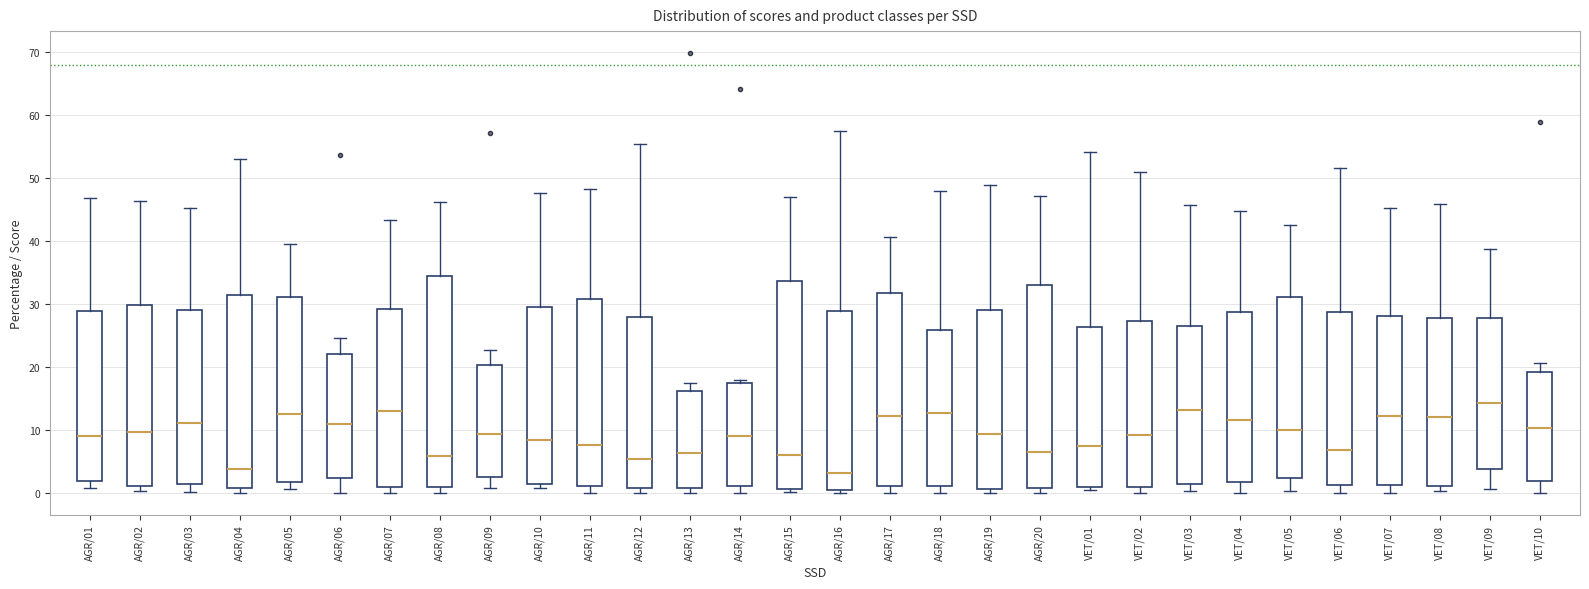

Which box has the highest median line?

VET/09